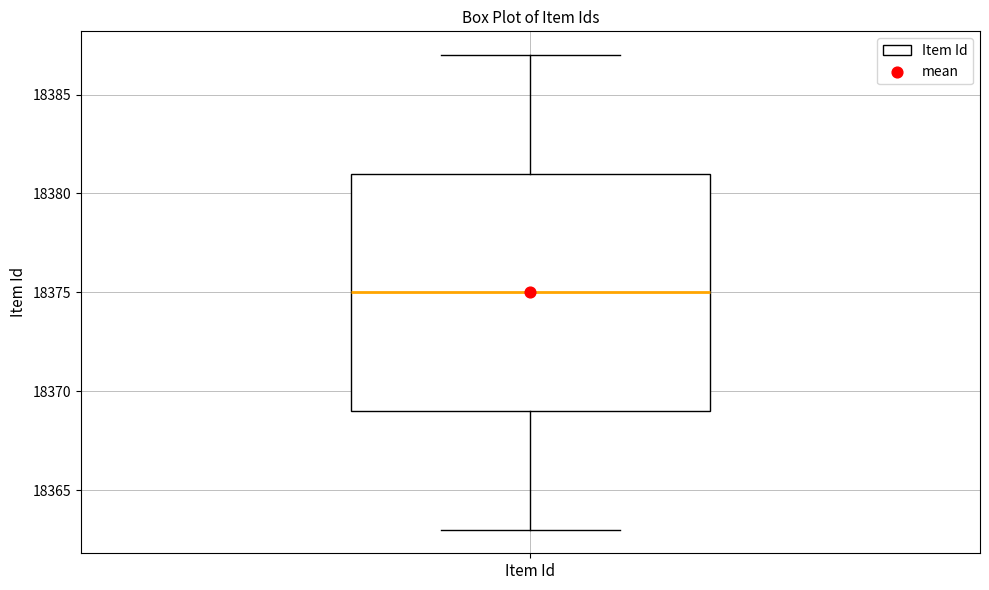

Read this box plot against the y-axis: the position of the median line, the range covered by the box, and the ends of both whiskers. The values are not printed on the chart, so give them approximately, as read against the axis.

median 18375, box 18369 to 18381, whiskers 18363 to 18387